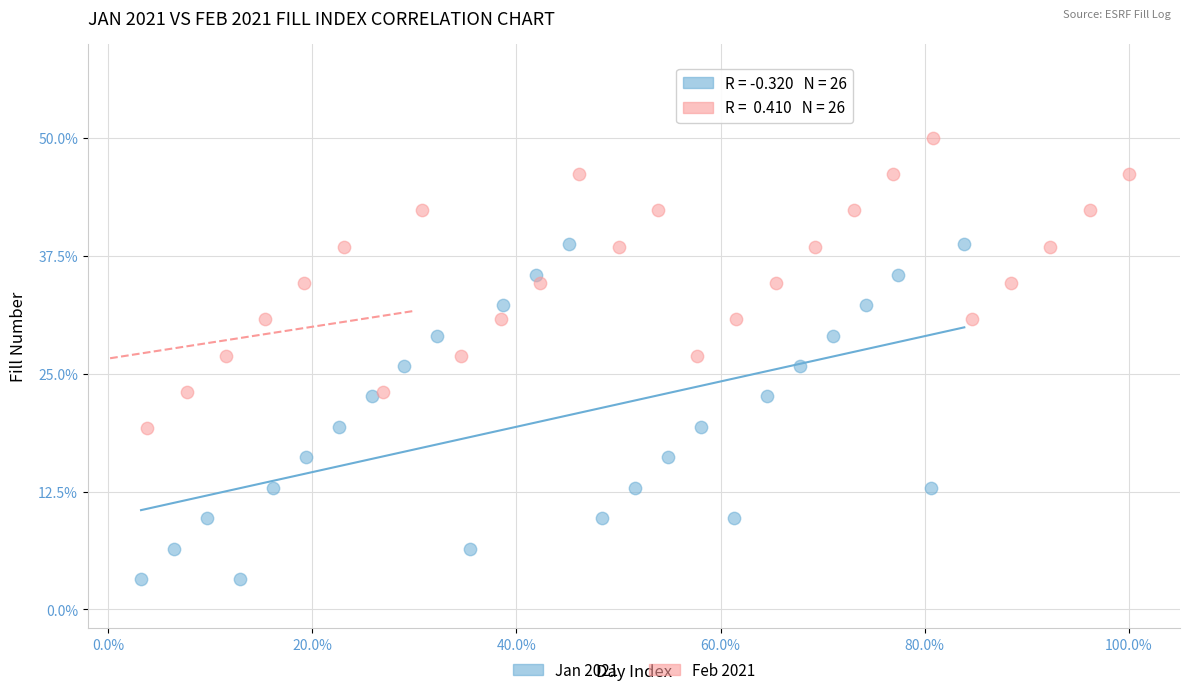

What are all the series names shown in the legend?

Jan 2021, Feb 2021